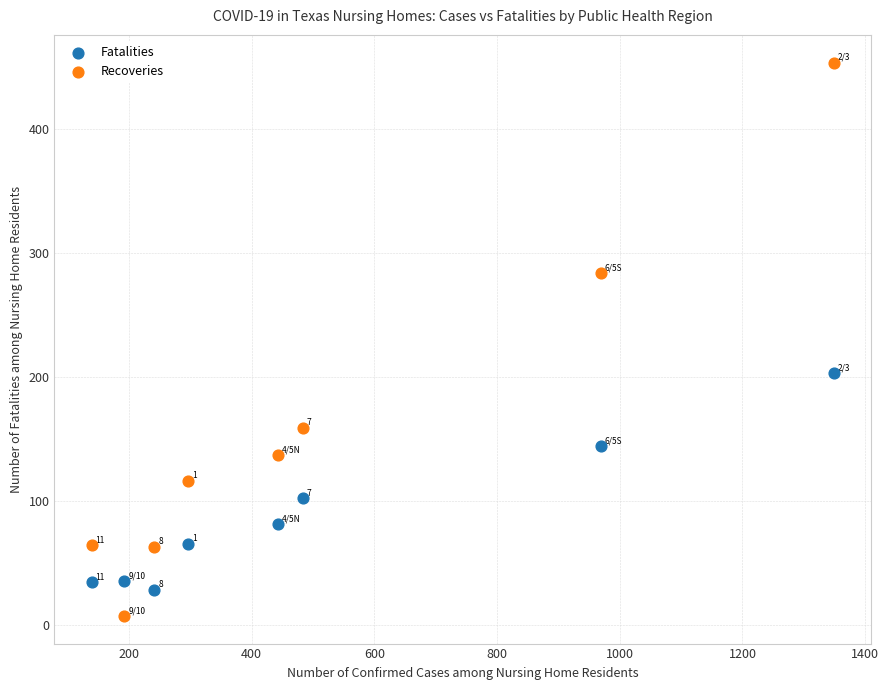

Which series contains the highest Y value?

Recoveries